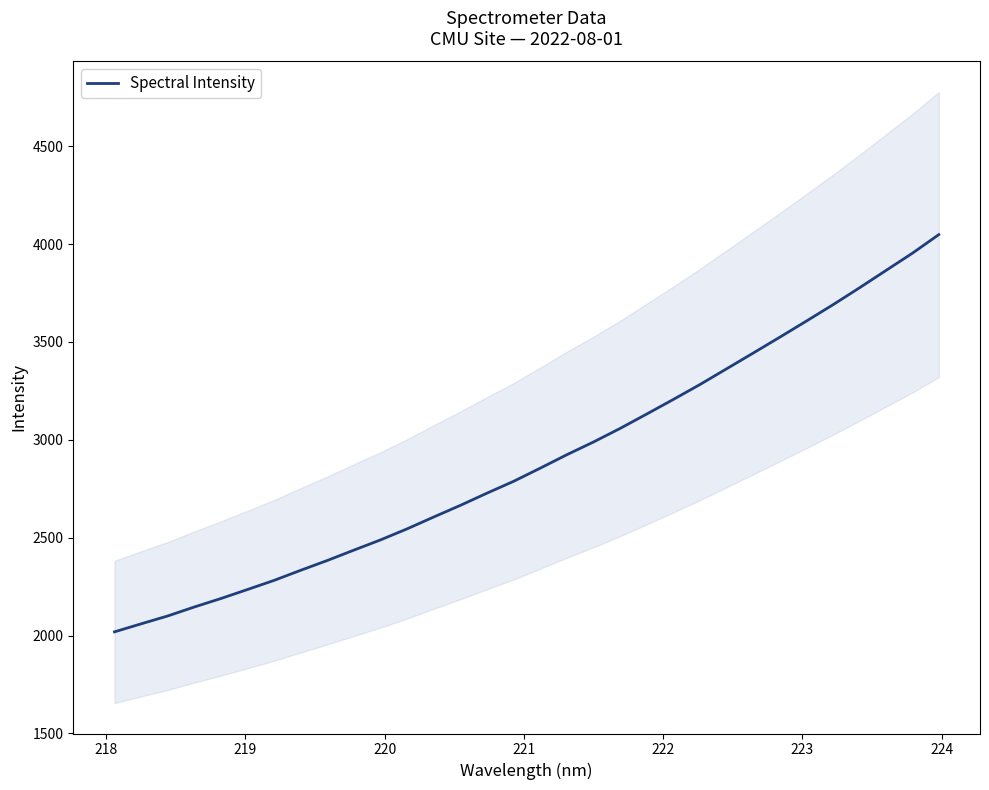

What is the minimum value for Spectral Intensity?

2018.7